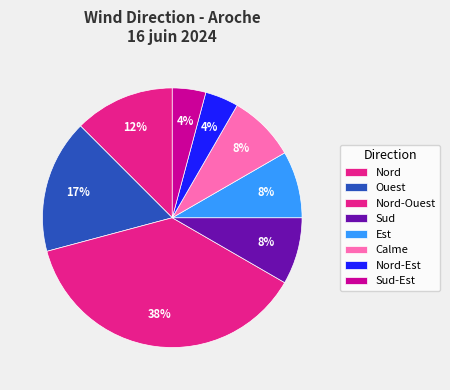

What is the ratio of the value at Sud to the value at Calme?

1.0